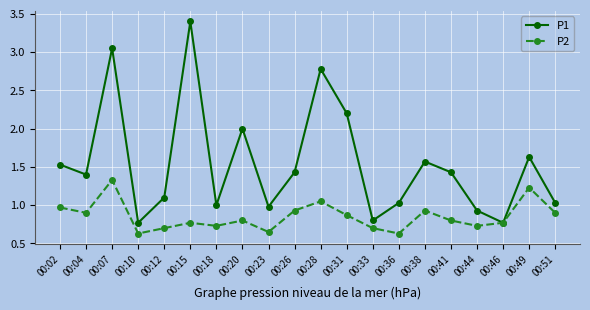

Is it true that P2 equals 0.3 at 00:04?

False